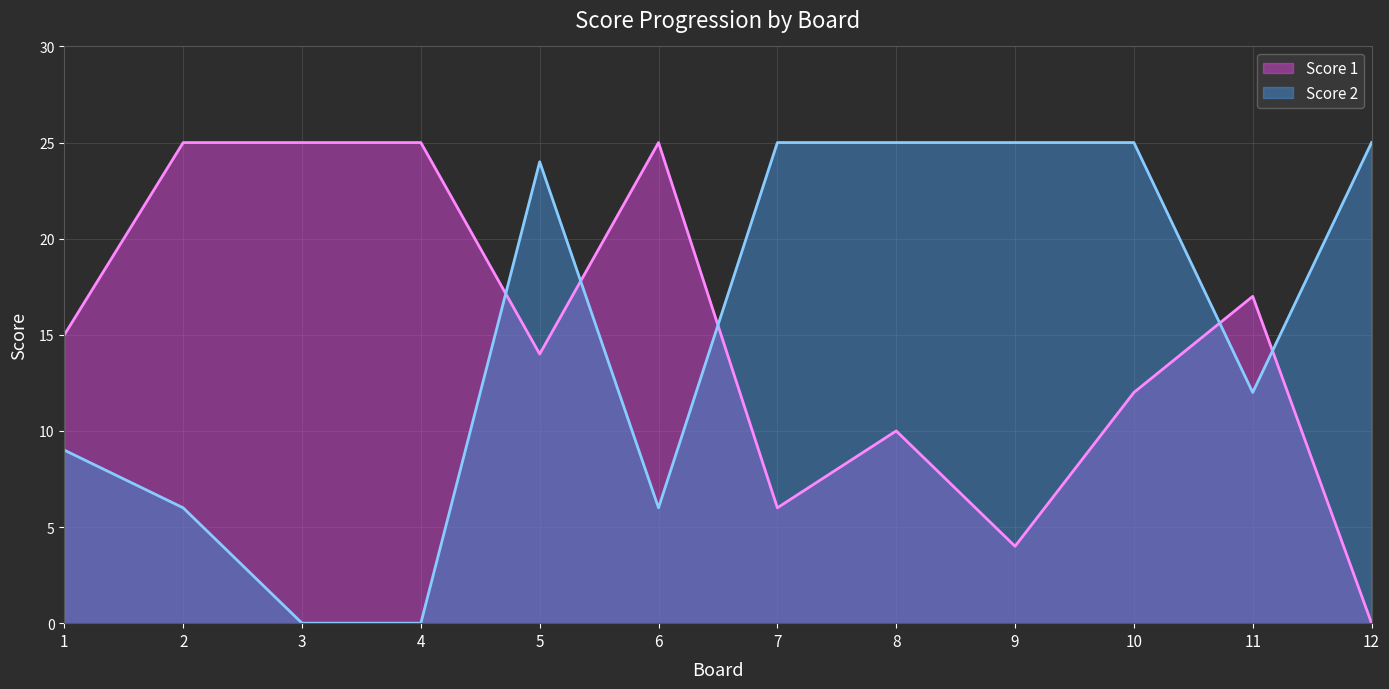

How many times do Score 2 and Score 1 cross each other?

5